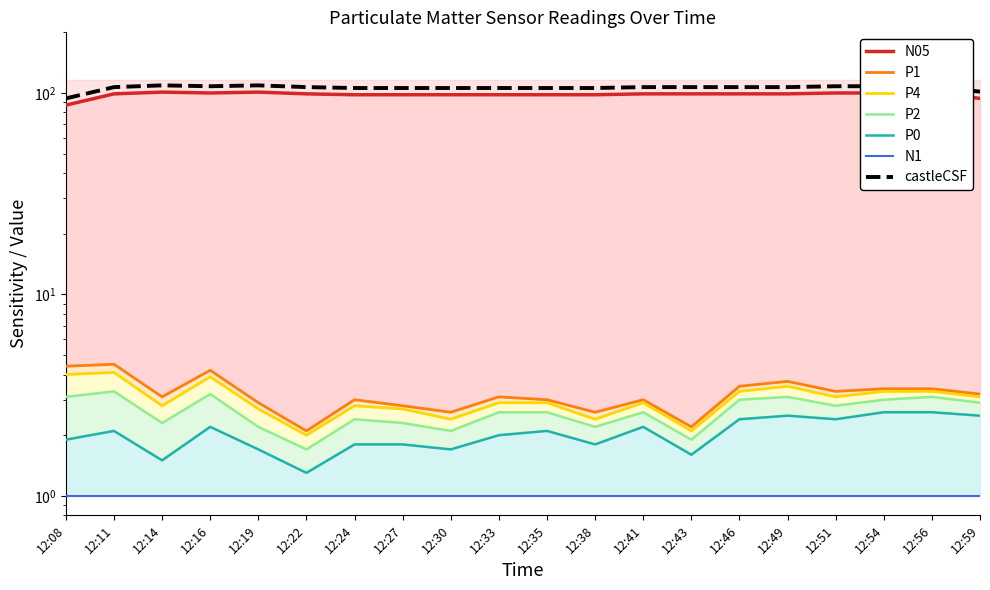

At how many categories does at least one series exceed 81?

20